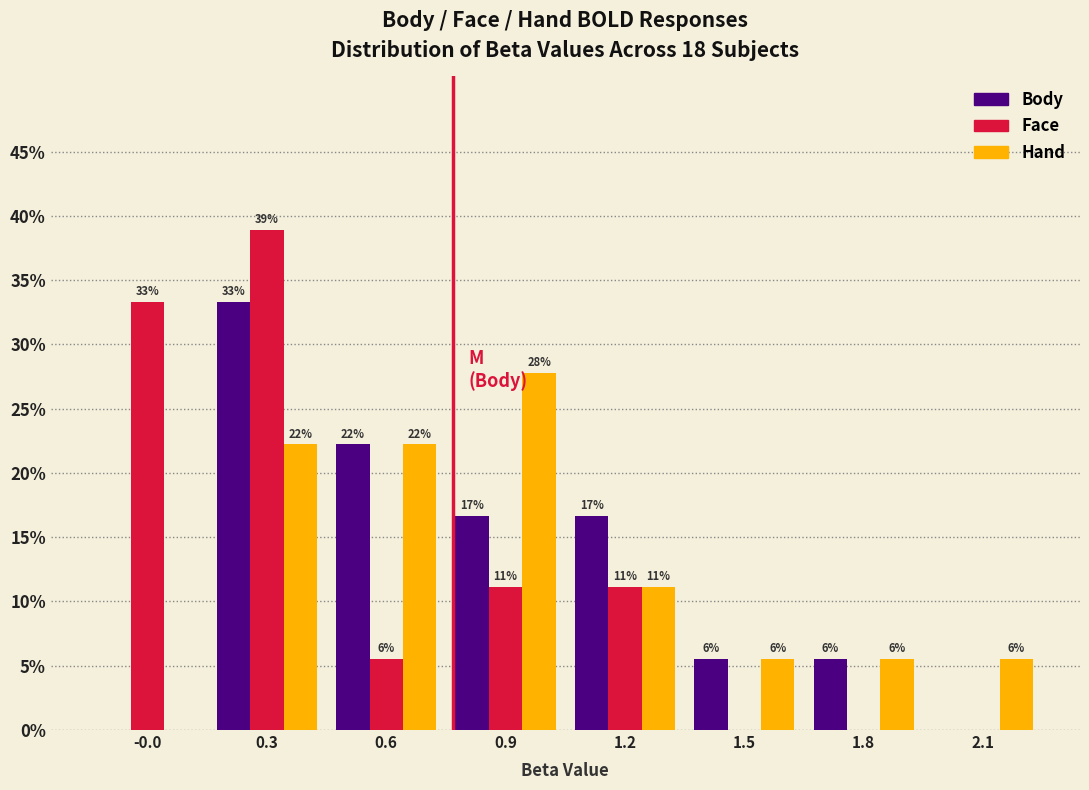

What are all the series names shown in the legend?

Body, Face, Hand